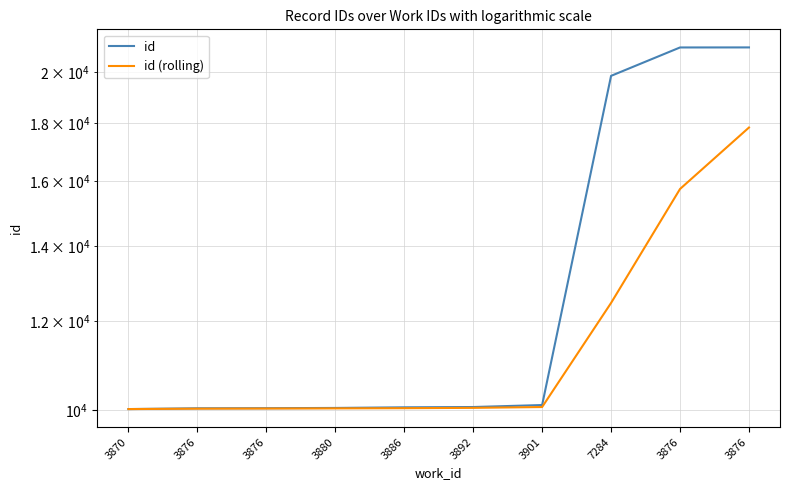

What is the sum of all id (rolling) values?

116346